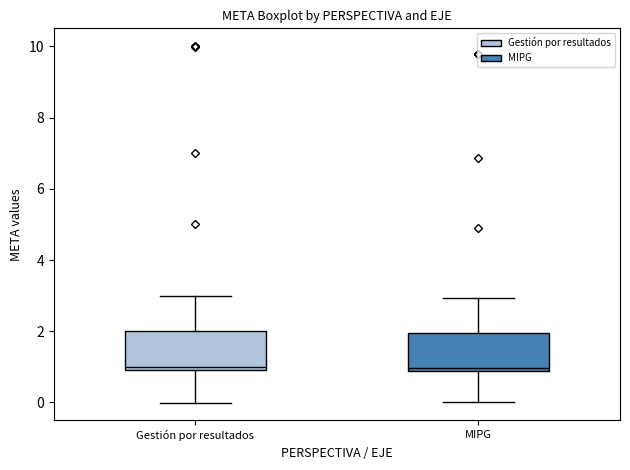

Reading left to right, read every box against the y-axis: the position of its median line, the range the box covers, and the ends of its whiskers. The values are not printed on the chart, so give them approximately, as read against the axis.

Gestión por resultados: median 1.0 (just above the box's lower edge), box 1.0 to 2.0, whiskers 0.0 to 3.0
MIPG: median 1.0, box 0.8 to 2.0, whiskers 0.0 to 3.0